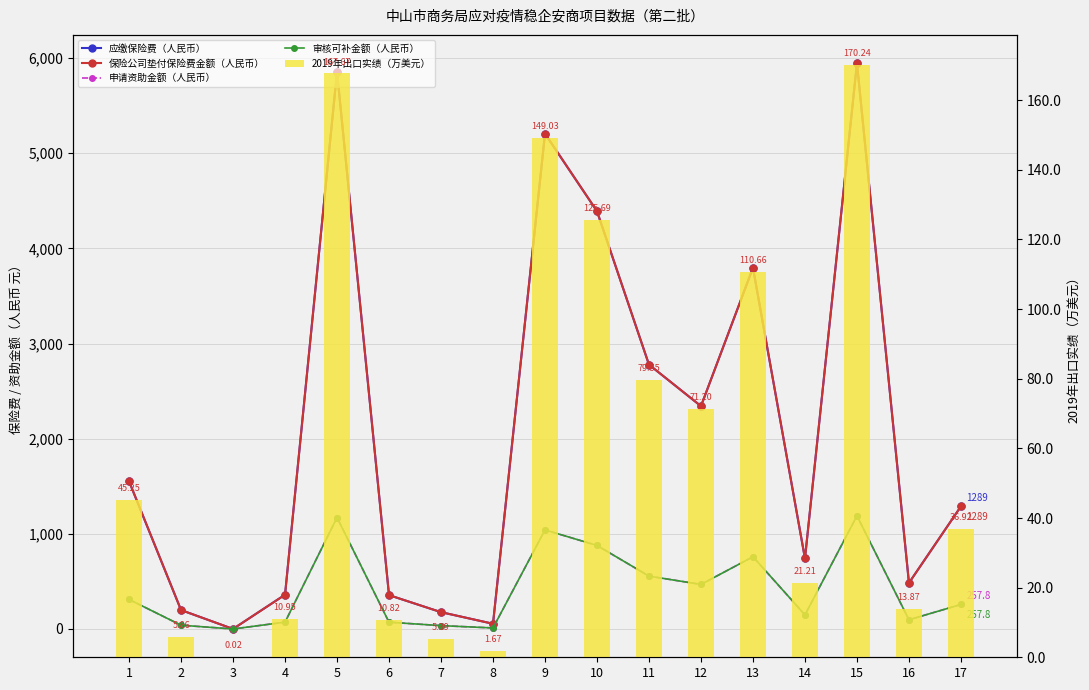

How many values in the 审核可补金额（人民币） series exceed 257?

9